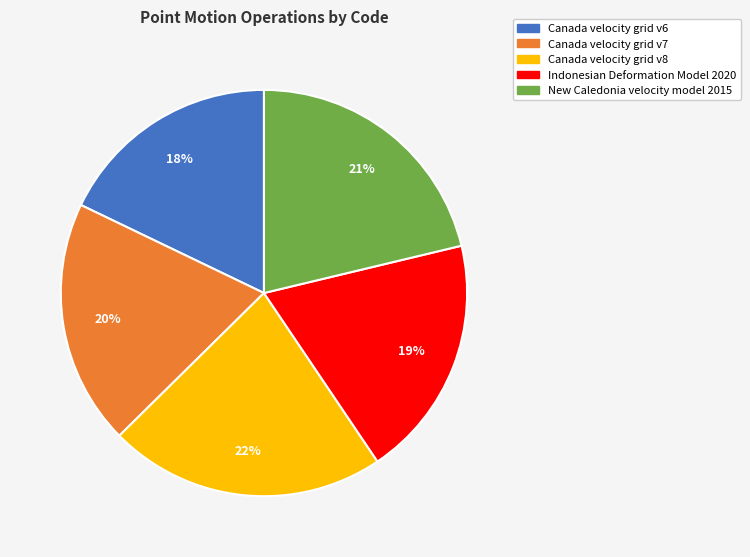

What percentage is the Canada velocity grid v6 slice, to the nearest percent?

18%